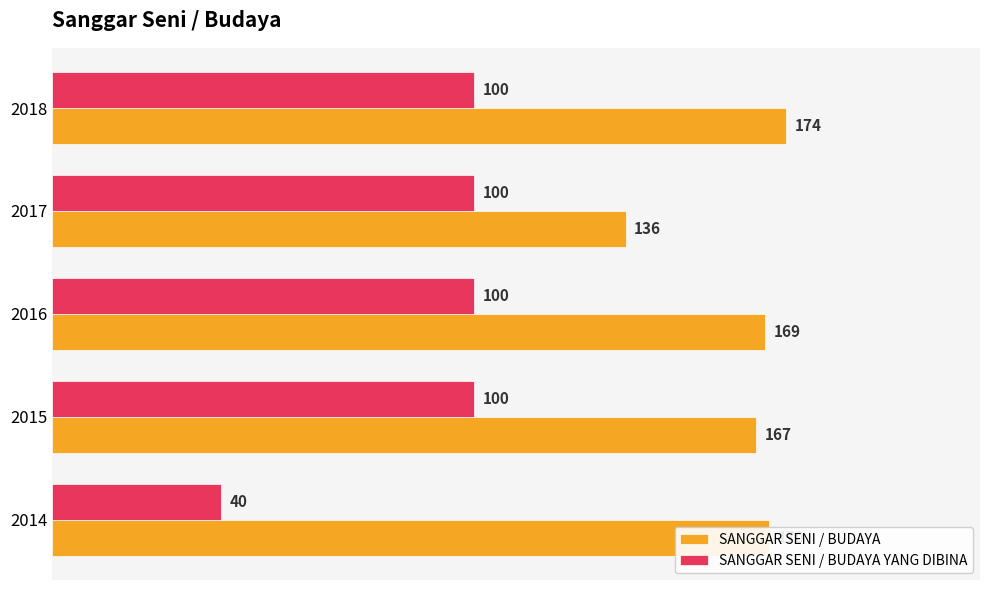

What are all the series names shown in the legend?

SANGGAR SENI / BUDAYA, SANGGAR SENI / BUDAYA YANG DIBINA